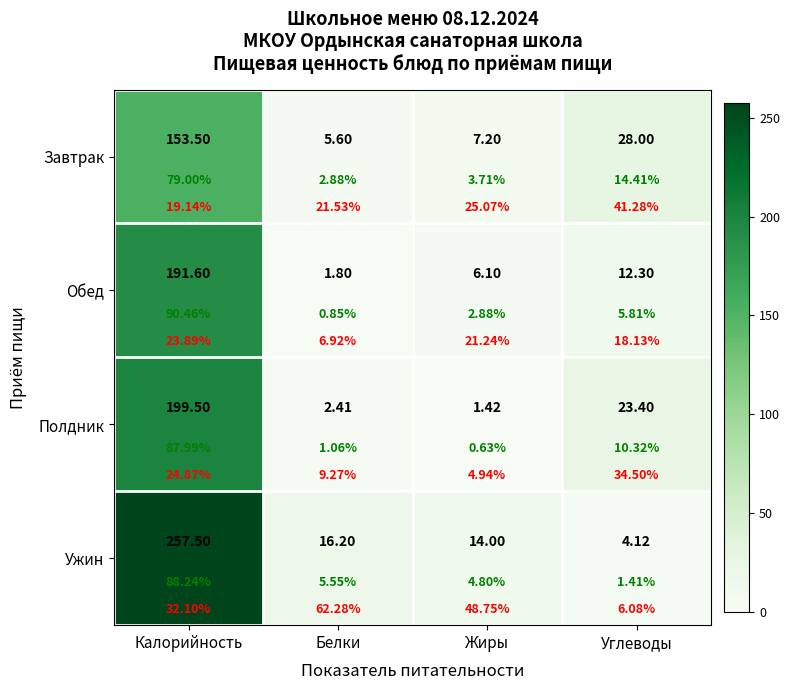

Where does the Обед series first go above 12?

Калорийность